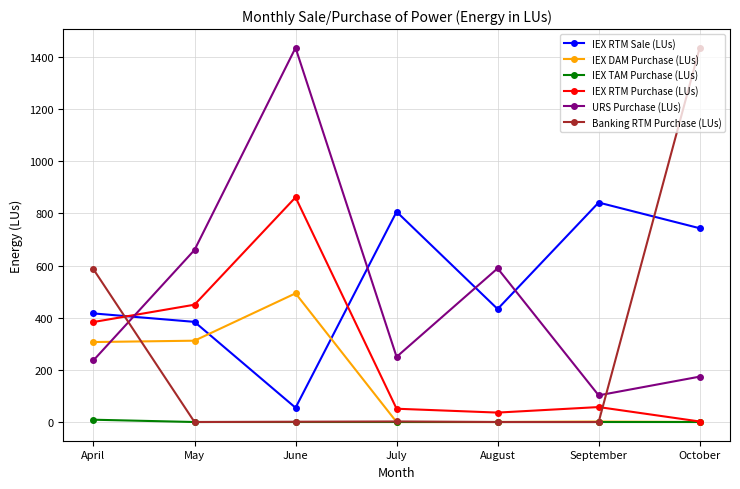

What is the total value across all series at October?

2354.9